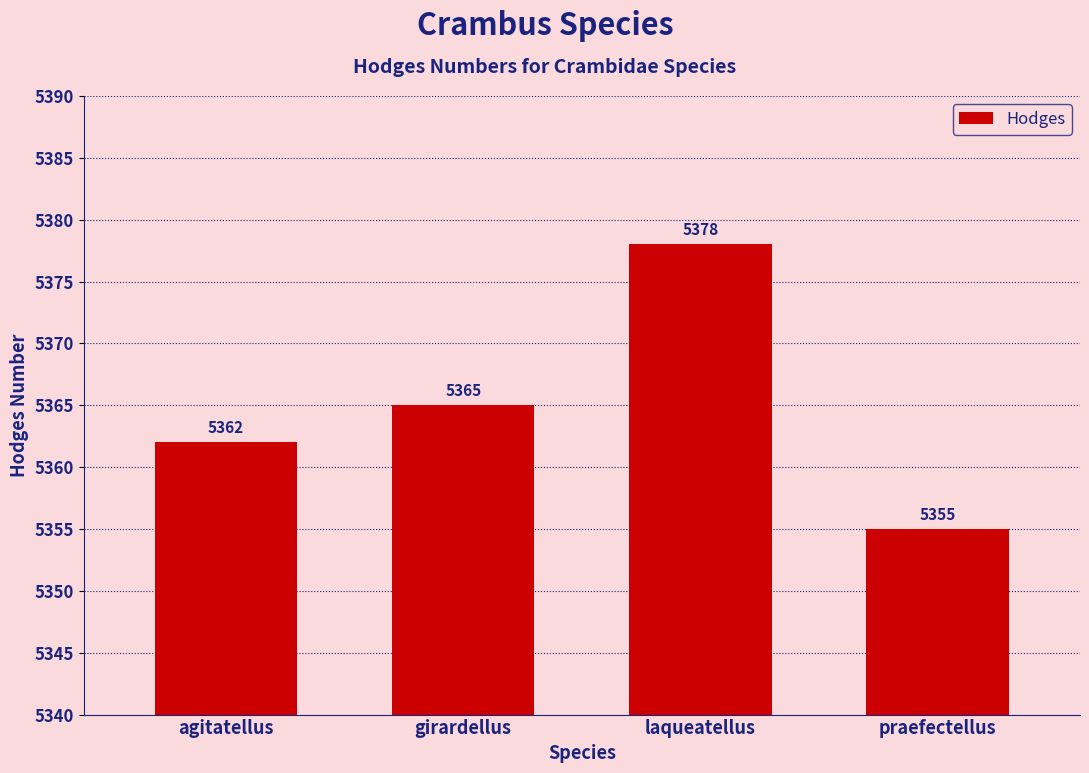

What is the ratio of the value at agitatellus to the value at praefectellus?

1.0